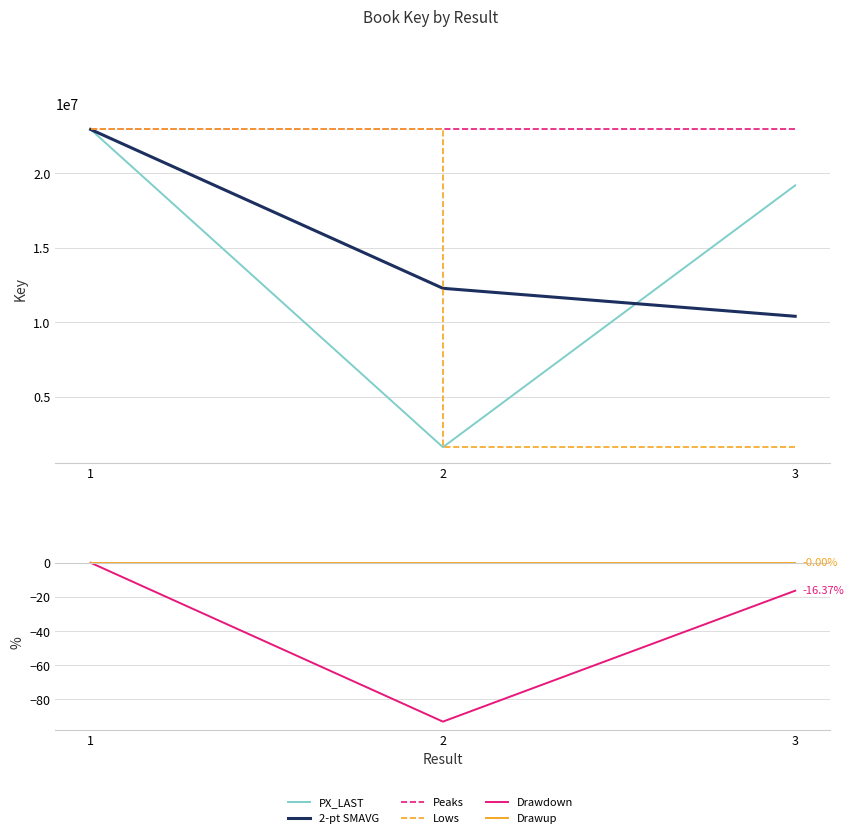

Reading left to right, extract all data points from this chart.

PX_LAST: 1=22946422.0	2=1618410.0	3=19190462.0
2-pt SMAVG: 1=22946422.0	2=12282416.0	3=10404436.0
Peaks: 1=22946422.0	2=22946422.0	3=22946422.0
Lows: 1=22946422.0	2=1618410.0	3=1618410.0
Drawdown: 1=0.0	2=-92.9	3=-16.4
Drawup: 1=0.0	2=-0.0	3=-0.0